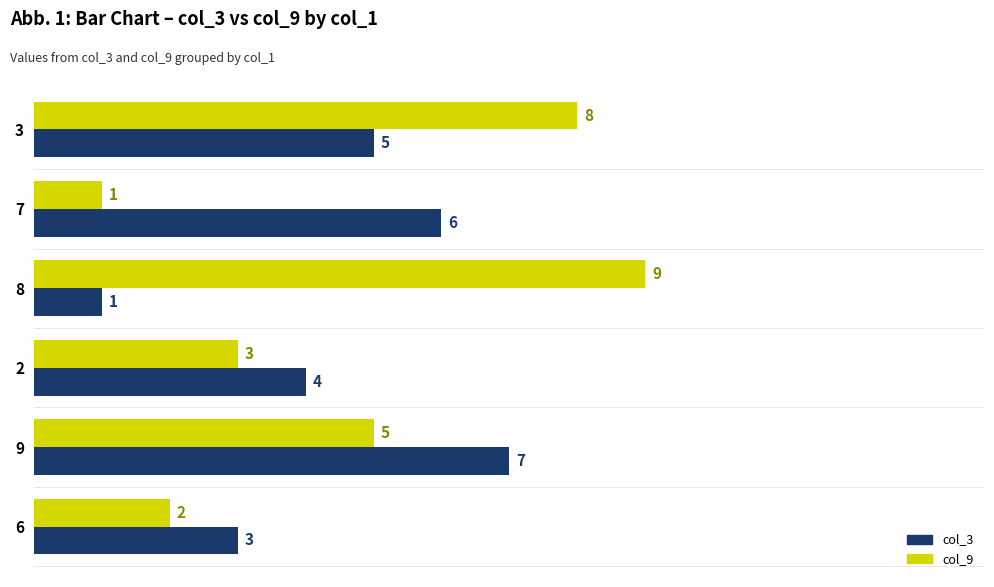

At which label does col_9 reach its peak?

8